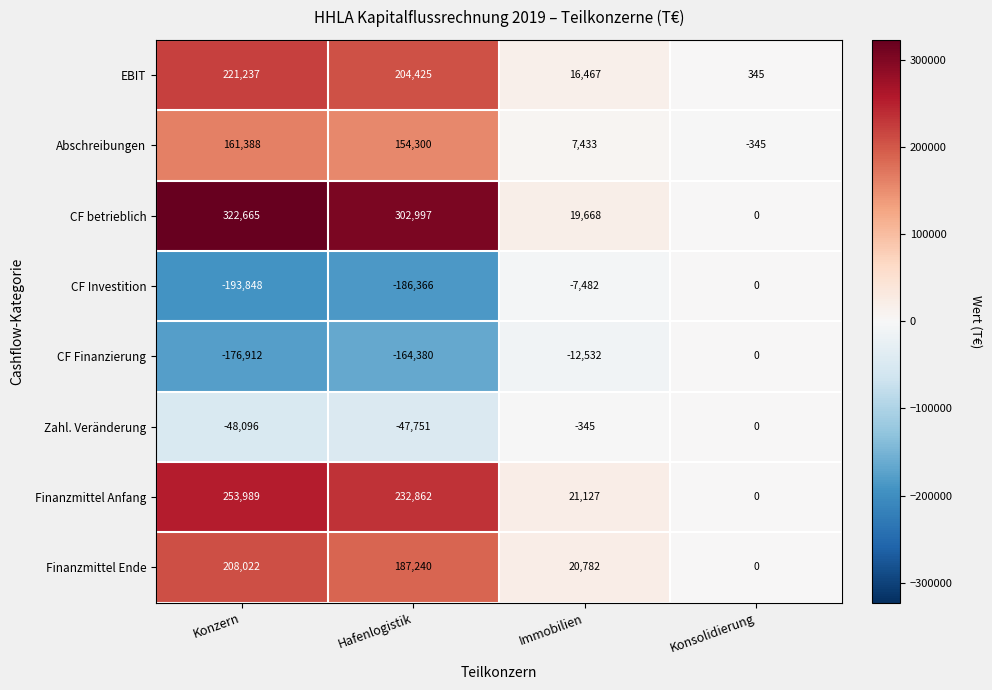

The value of EBIT at Hafenlogistik is 52546. True or false?

False